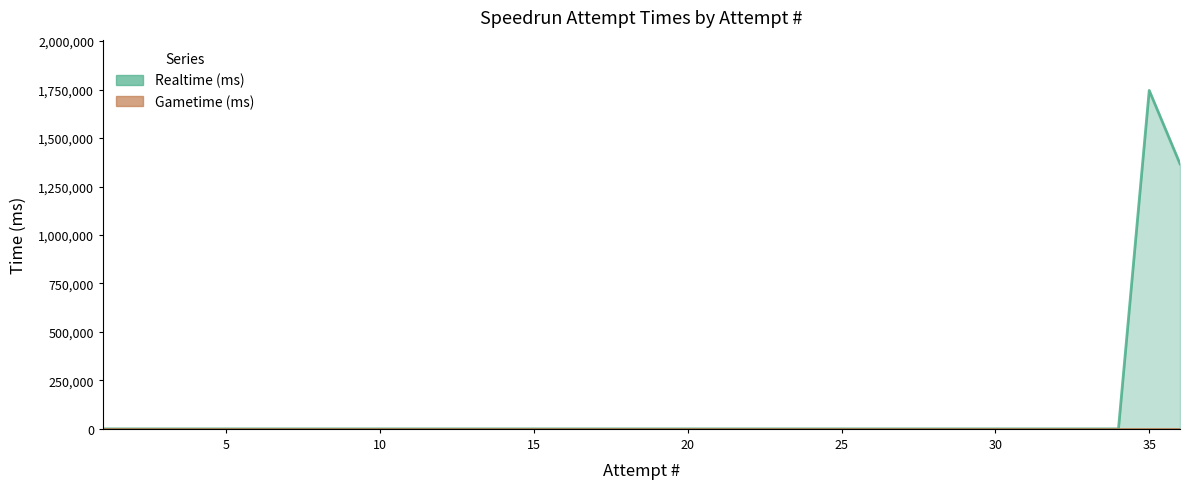

Rank the categories by value from lowest to highest.

1, 2, 3, 4, 5, 6, 7, 8, 9, 10, 11, 12, 13, 14, 15, 16, 17, 18, 19, 20, 21, 22, 23, 24, 25, 26, 27, 28, 29, 30, 31, 32, 33, 34, 36, 35